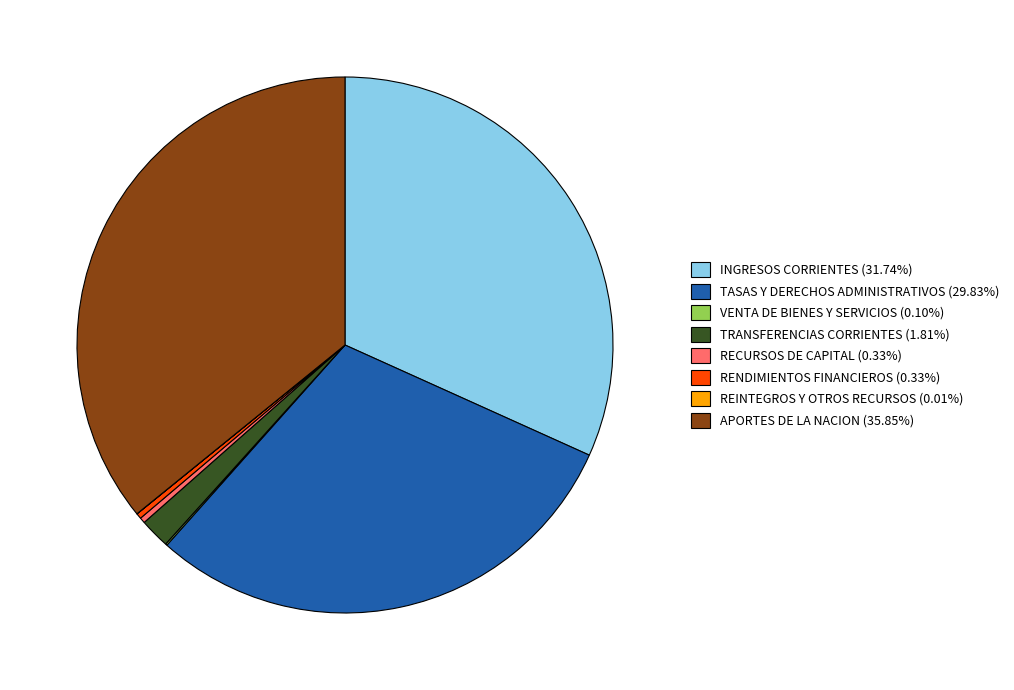

Approximately how many times larger is the value at APORTES DE LA NACION compared to TASAS Y DERECHOS ADMINISTRATIVOS?

1.2